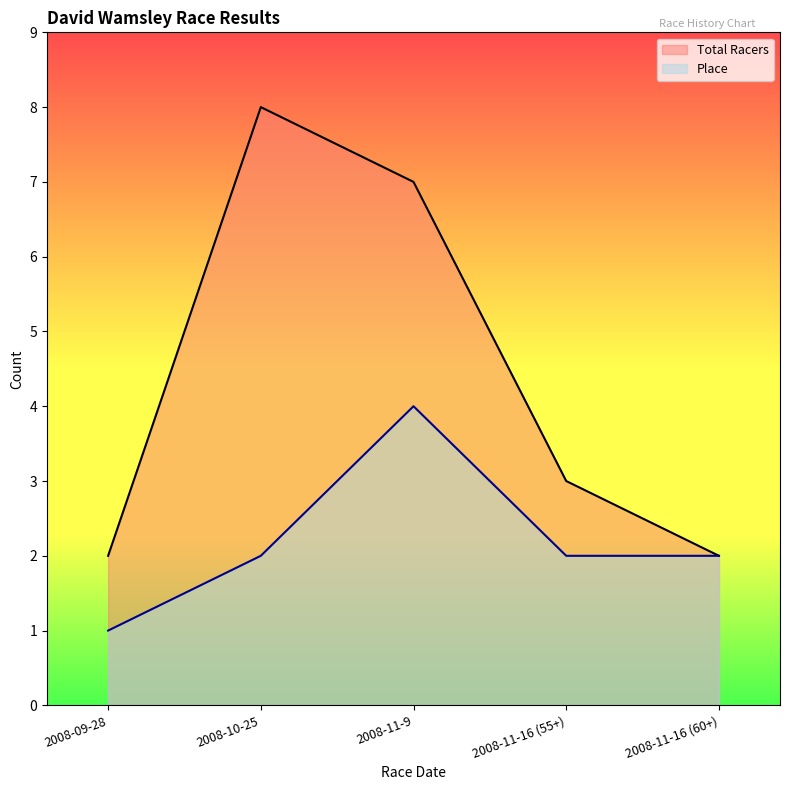

The value of Place at 2008-09-28 is 0. True or false?

False